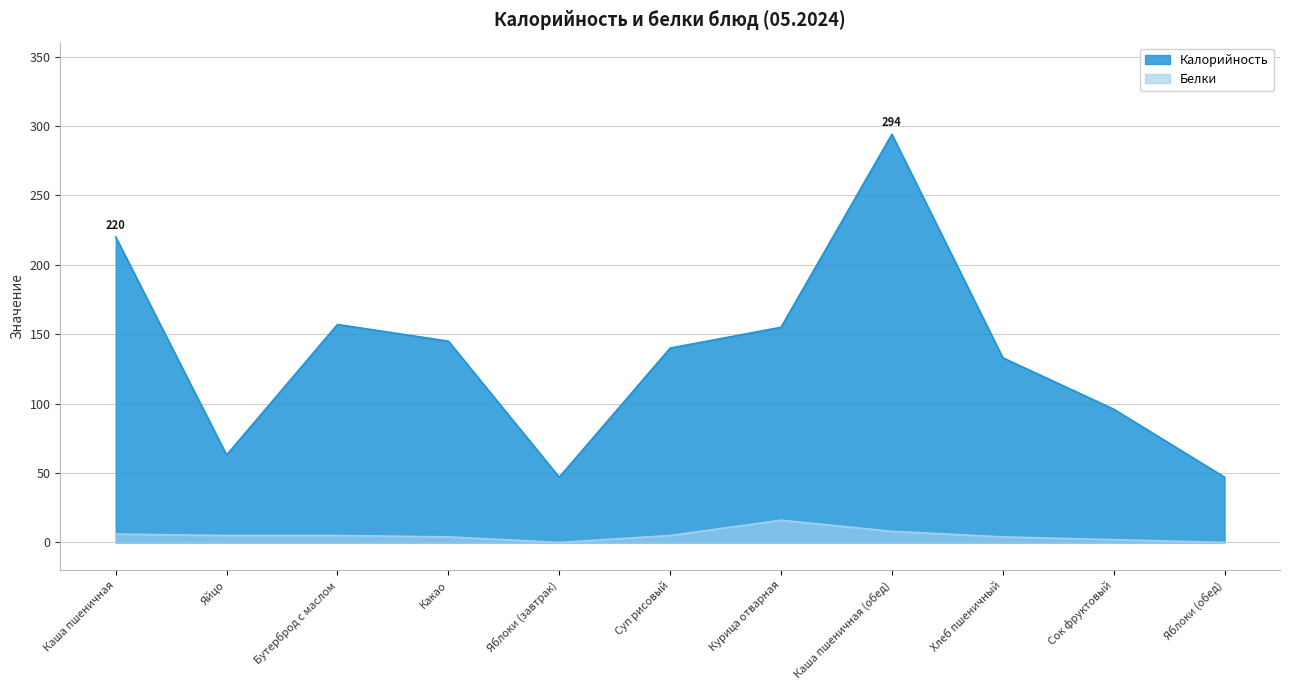

What is the label of the 9th point from the left?

Хлеб пшеничный